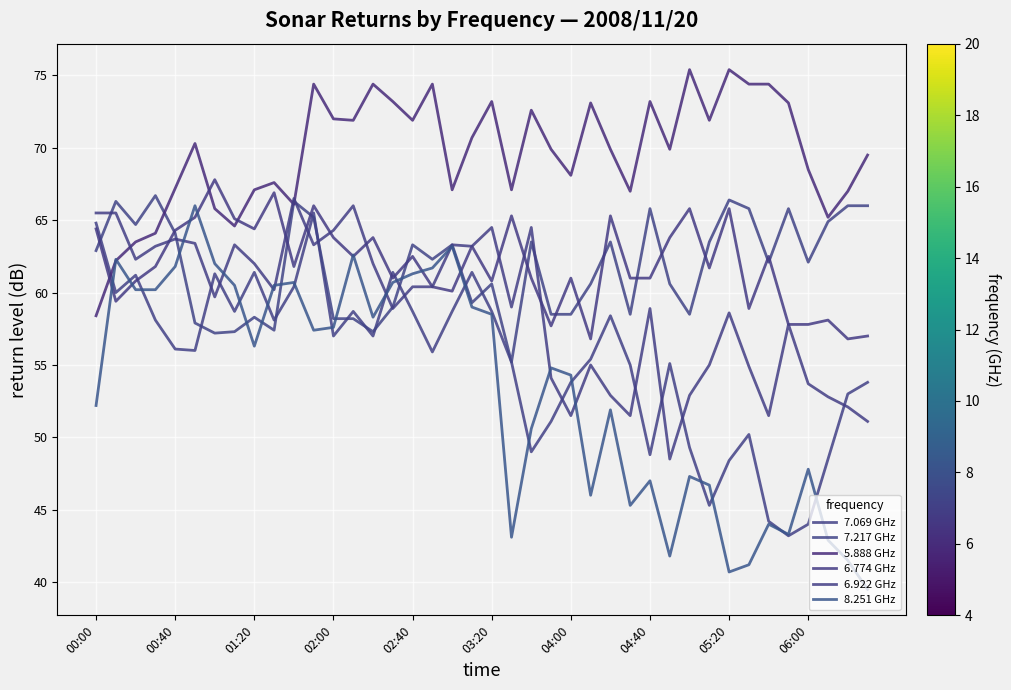

True or false: 7.217 GHz has more than 1 interior local peaks.

True